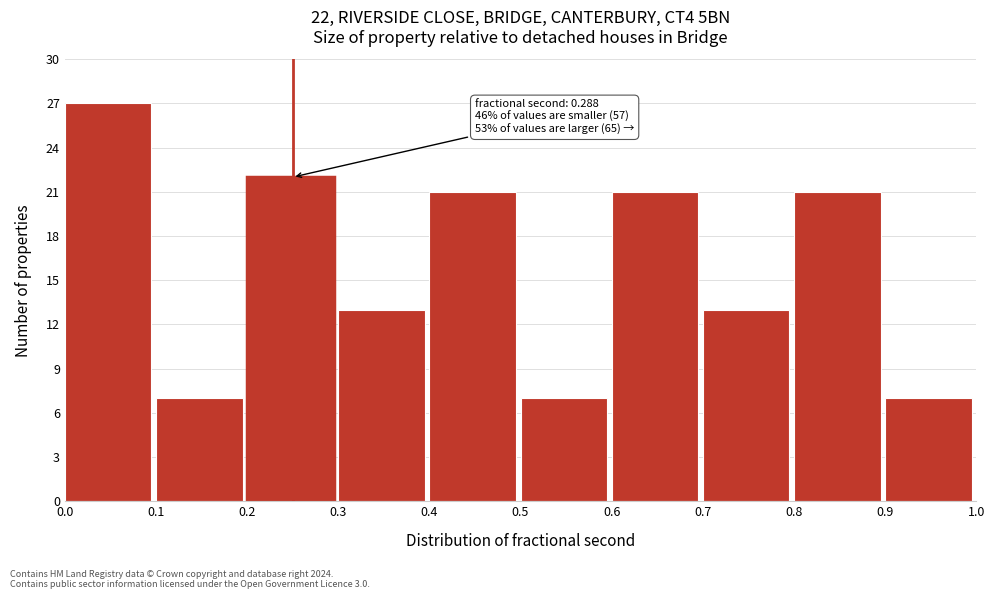

Which range on the x-axis has the tallest bar?

0.0 to 0.1